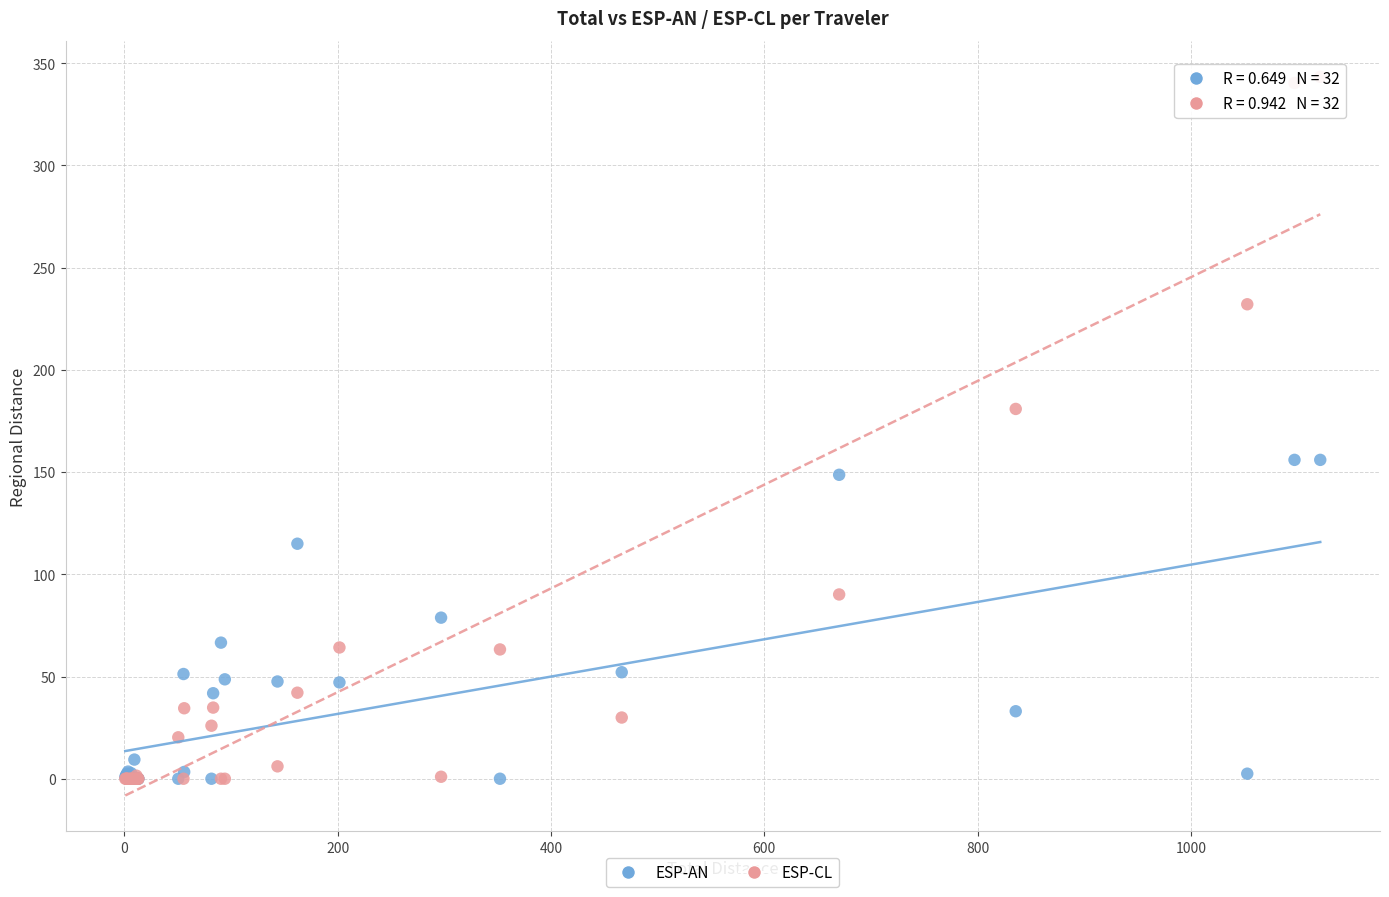

Across all series, what Y value is closest to 171?

180.9